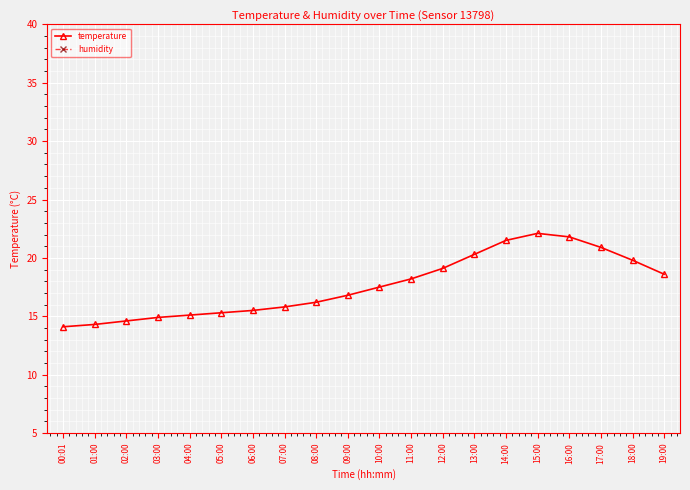

Reading left to right, extract all data points from this chart.

temperature: 00:01=14.1	01:00=14.3	02:00=14.6	03:00=14.9	04:00=15.1	05:00=15.3	06:00=15.5	07:00=15.8	08:00=16.2	09:00=16.8	10:00=17.5	11:00=18.2	12:00=19.1	13:00=20.3	14:00=21.5	15:00=22.1	16:00=21.8	17:00=20.9	18:00=19.8	19:00=18.6
humidity: 00:01=99.9	01:00=99.9	02:00=99.9	03:00=99.9	04:00=99.9	05:00=99.9	06:00=99.8	07:00=99.7	08:00=99.5	09:00=99.2	10:00=98.8	11:00=98.2	12:00=97.5	13:00=96.8	14:00=96.1	15:00=95.6	16:00=95.9	17:00=96.5	18:00=97.2	19:00=98.1